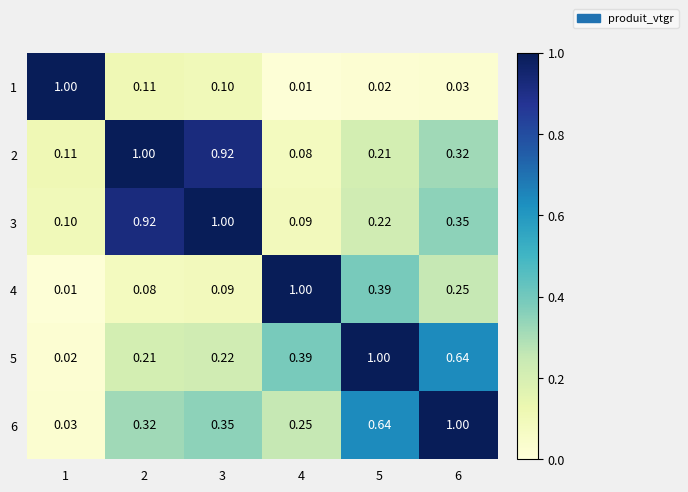

How many distinct data groups are displayed?

6